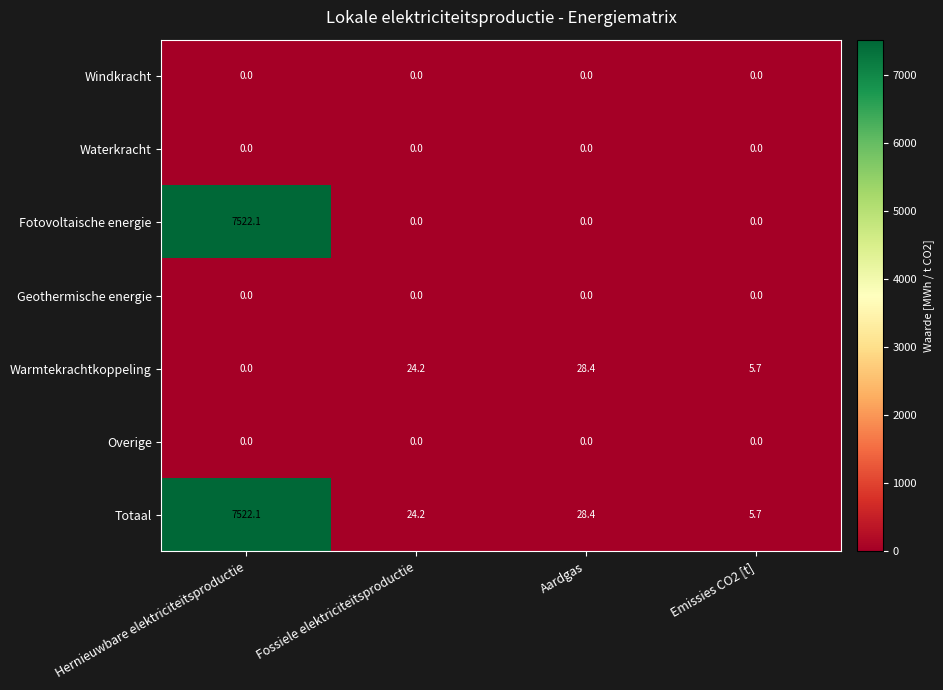

Which series has the widest spread of values?

Fotovoltaische energie